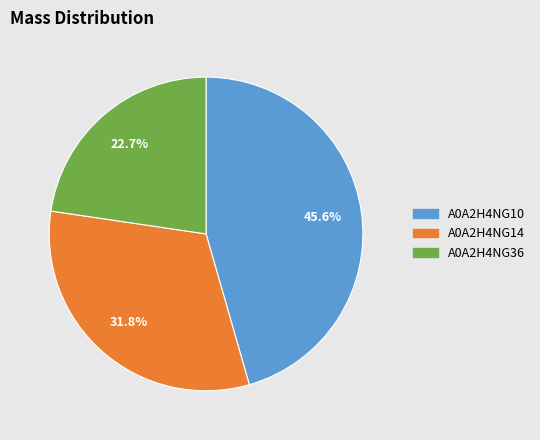

How many slices are in this pie chart?

3